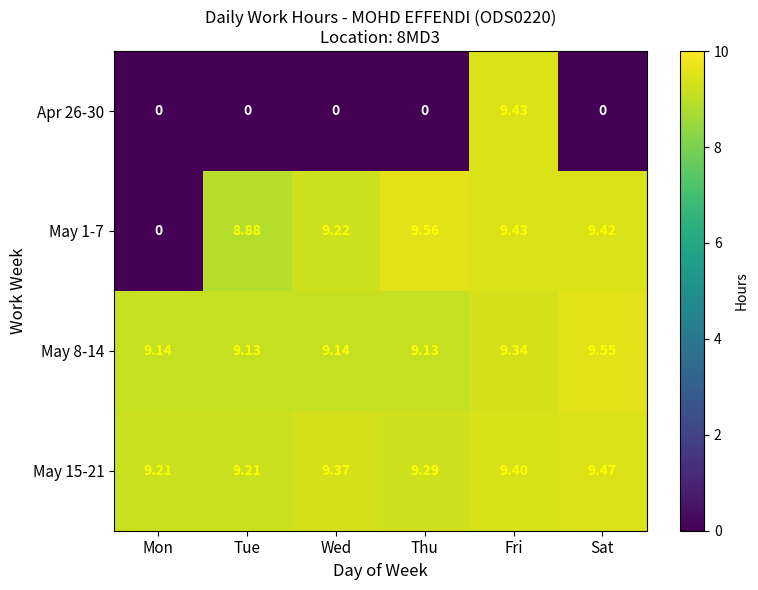

Where is May 1-7 nearest to the value 4?

Mon